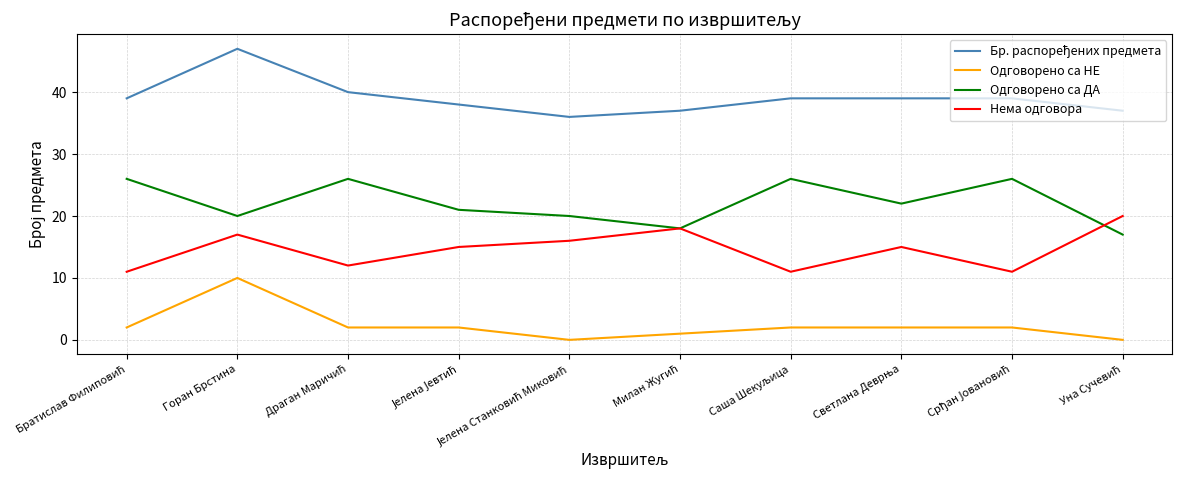

At which category is the sum across all series the highest?

Горан Брстина